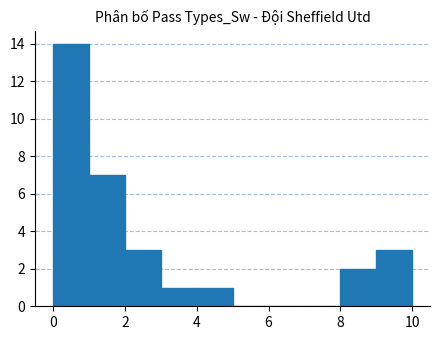

Reading left to right, list every bar in this chart as the range it spans on the x-axis followed by its height. The values are not printed on the chart, so give them approximately, as read against the axis.

0 to 1: 14
1 to 2: 7
2 to 3: 3
3 to 4: 1
4 to 5: 1
5 to 6: 0
6 to 7: 0
7 to 8: 0
8 to 9: 2
9 to 10: 3